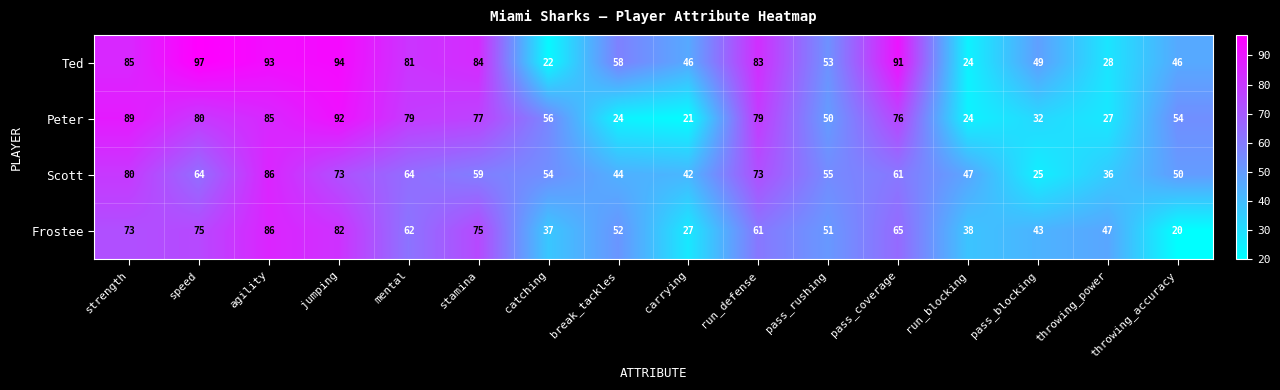

Which series changed the most between strength and pass_rushing?

Peter